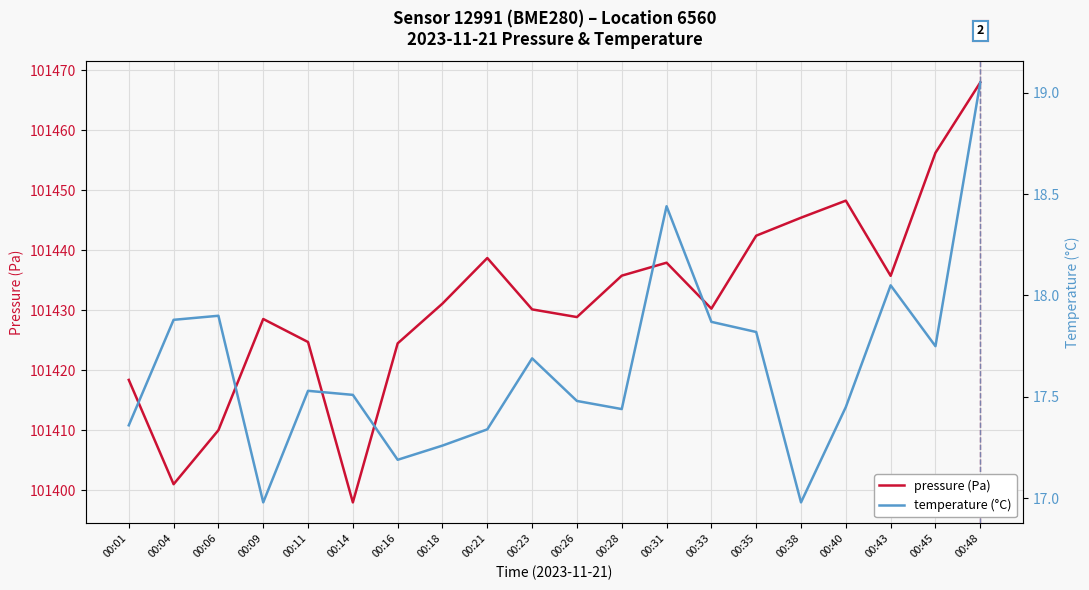

True or false: pressure (Pa) has a value of 101448.3 at 00:40.

True